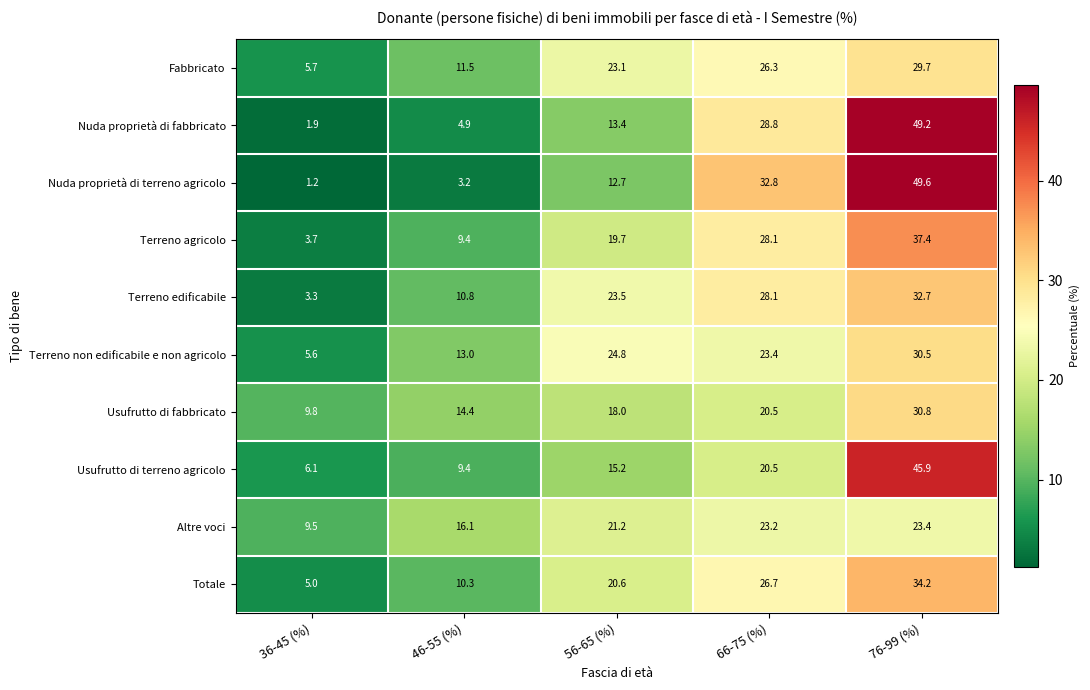

What is the spread (max minus min) of values at 66-75 (%)?

12.3